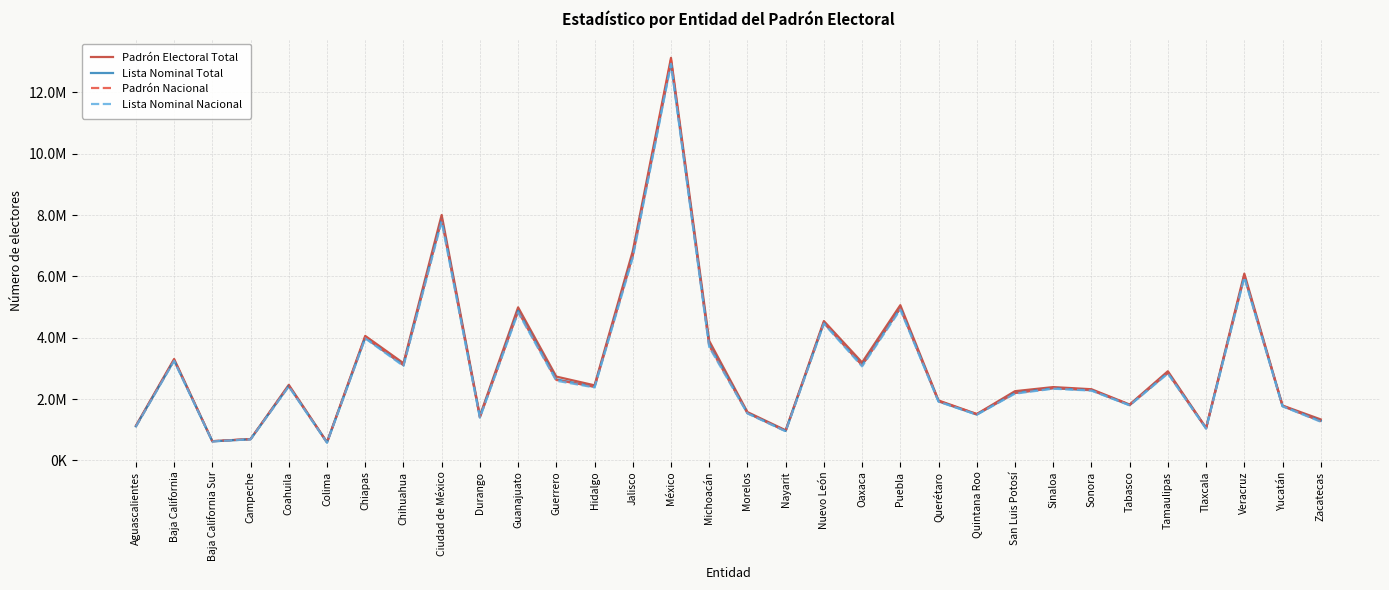

What position from the right is Colima?

27